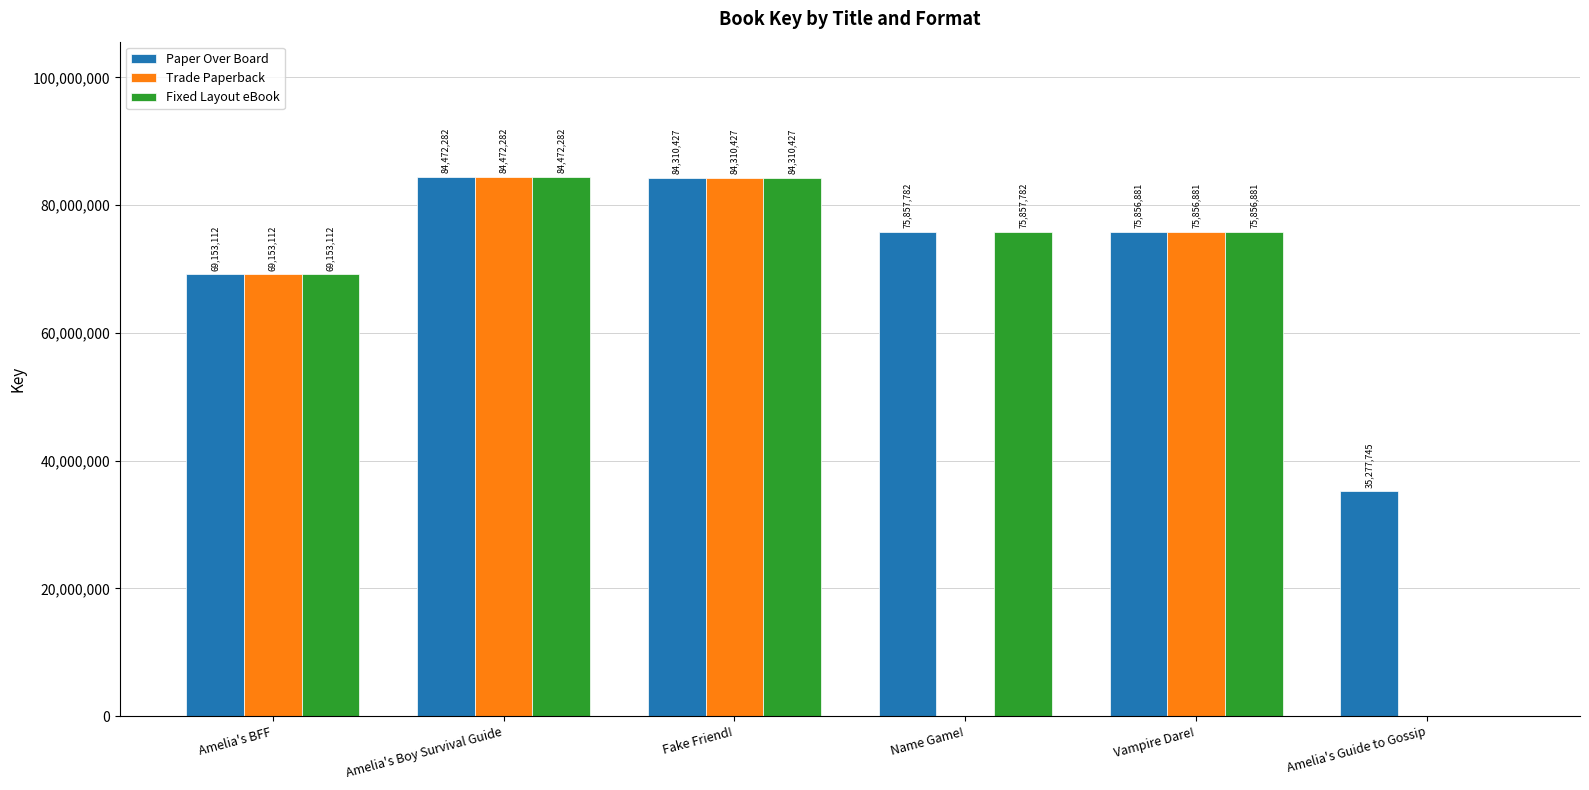

Which series changed the most between Amelia's Boy Survival Guide and Name Game!?

Trade Paperback